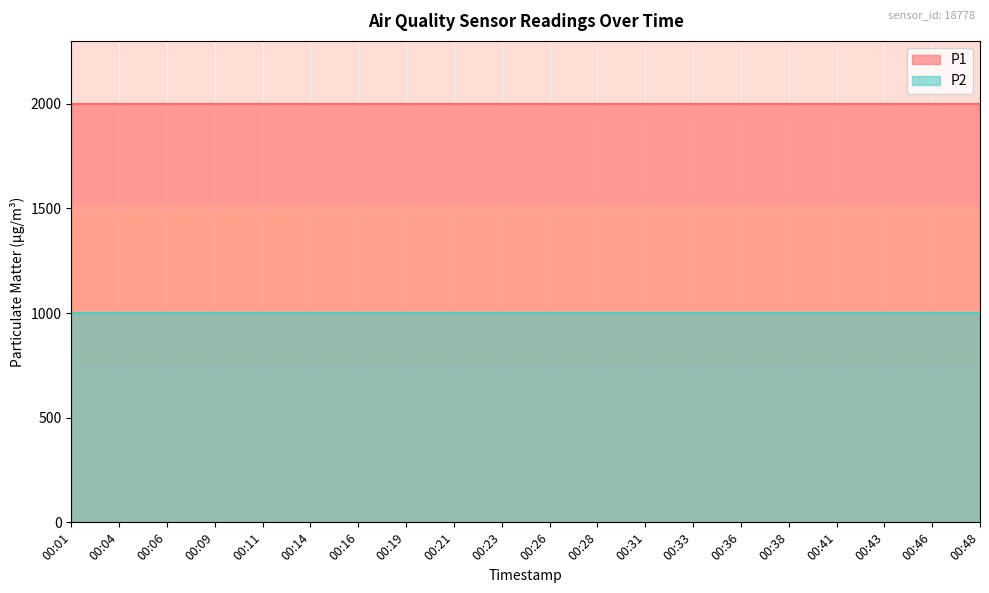

True or false: P1 has a value of 1080.9 at 00:16.

False